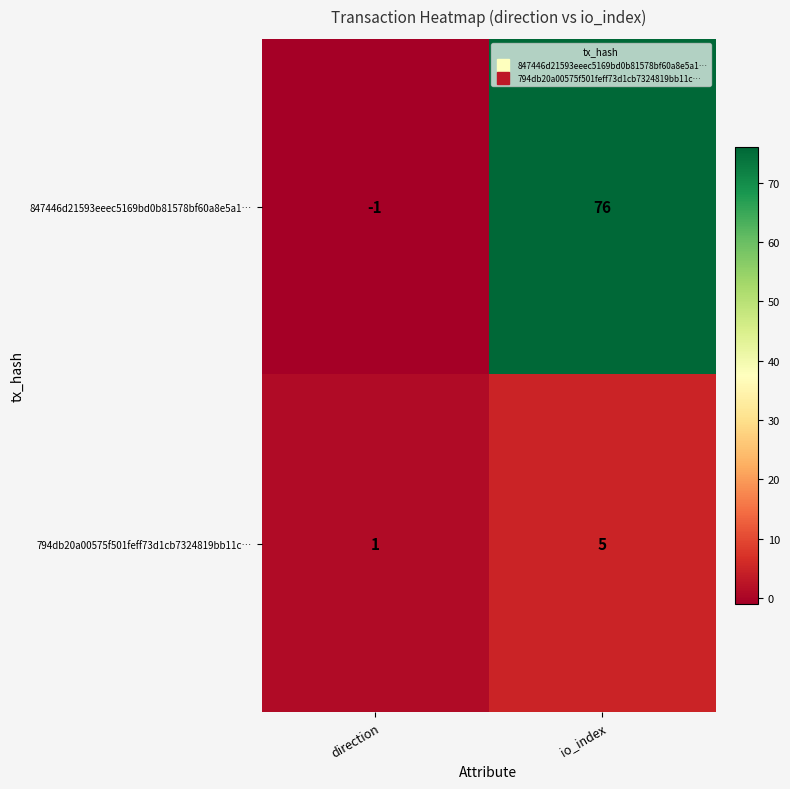

What is the average value of the 847446d21593eeec5169bd0b81578bf60a8e5a1… series?

38